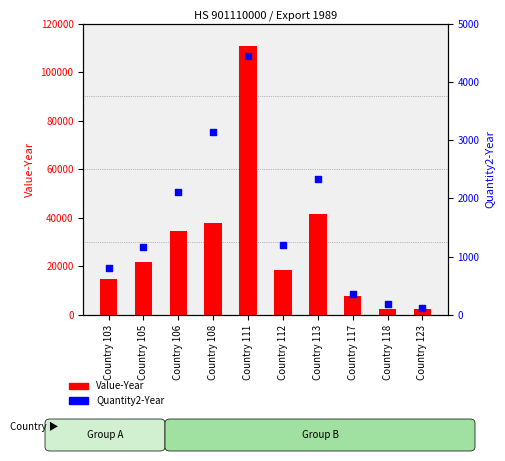

What is the total value across all series at Country 118?

2762